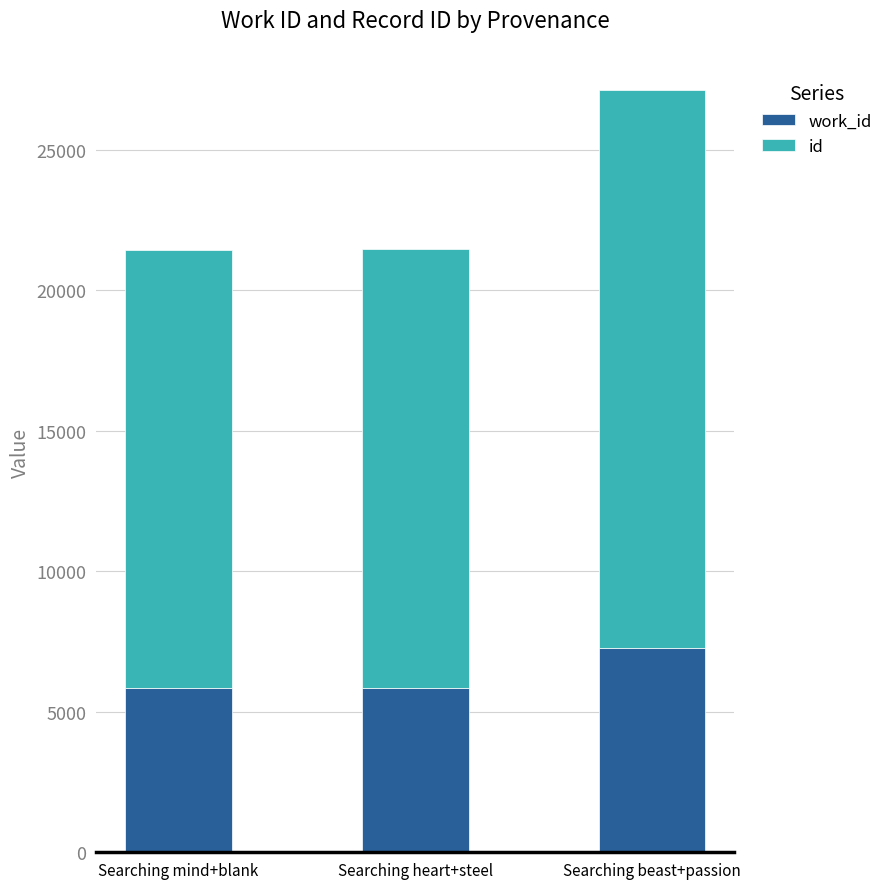

At which category is the sum across all series the highest?

Searching beast+passion